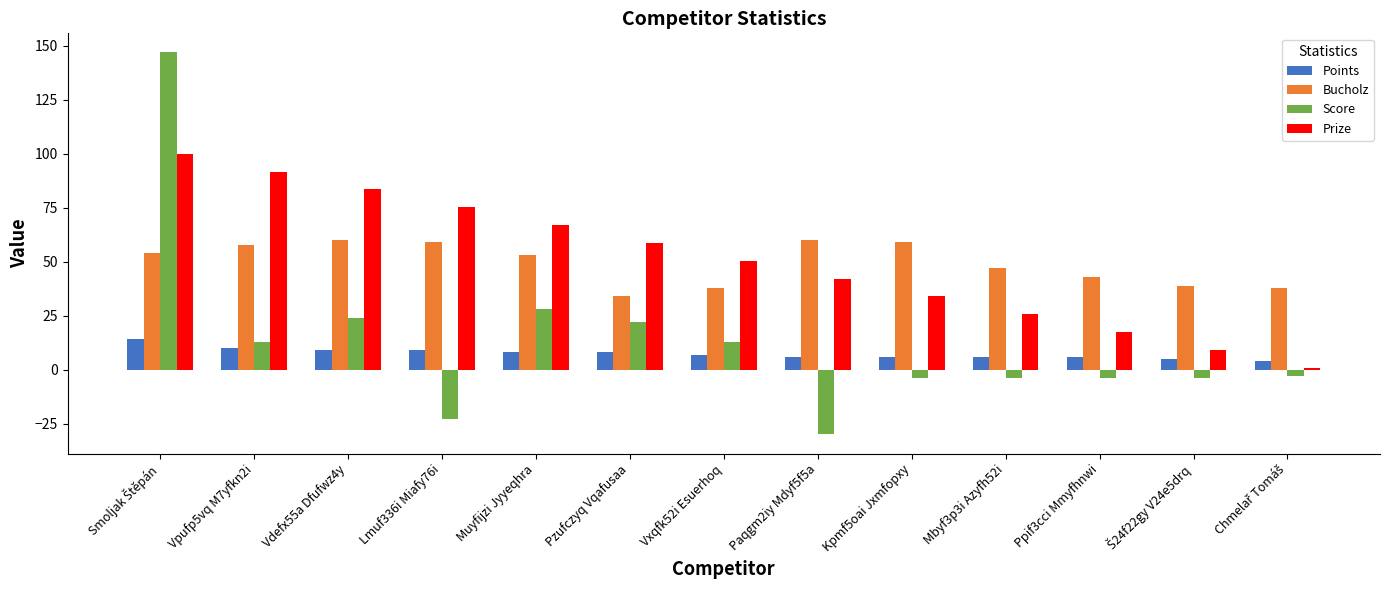

At how many categories does at least one series exceed 80?

3